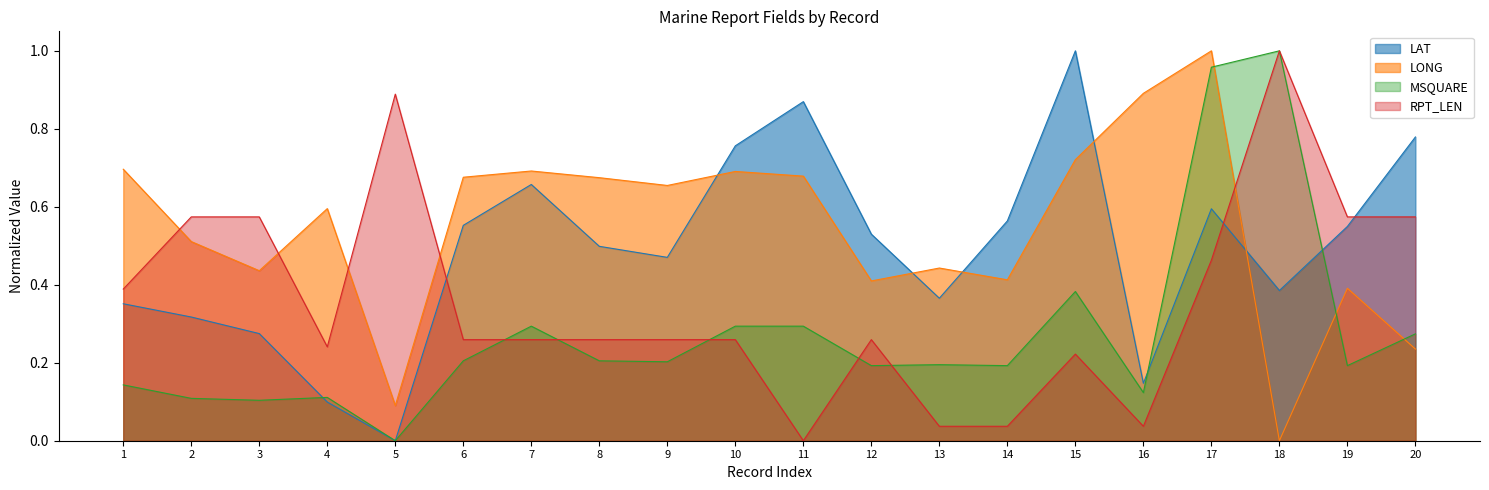

True or false: LONG and MSQUARE intersect in this chart.

True